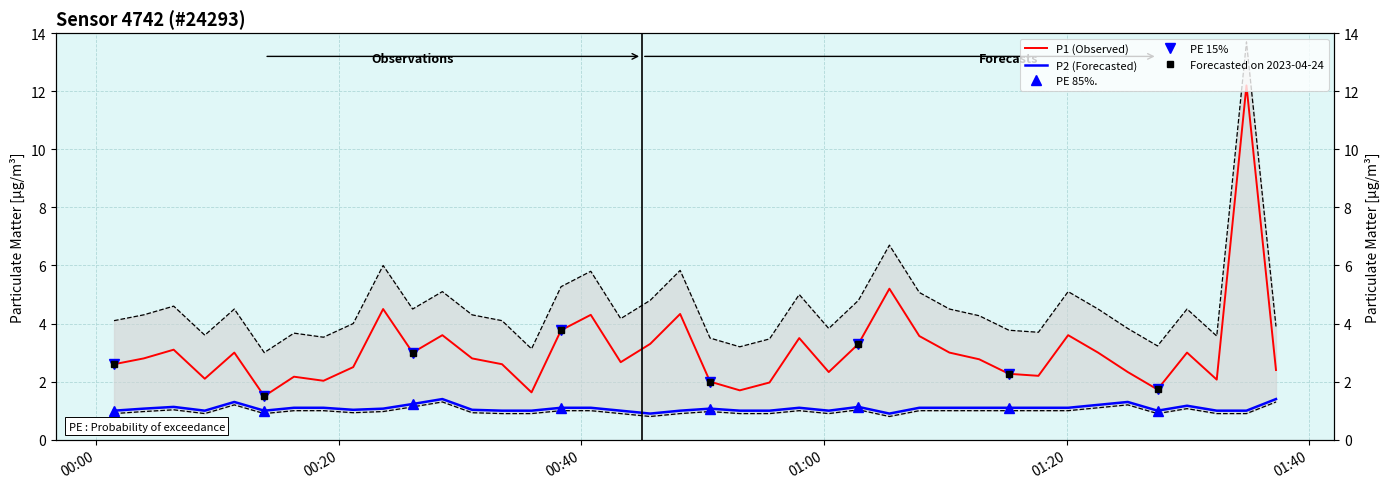

What is the value of the P2 point at the 26th from the left?

1.0